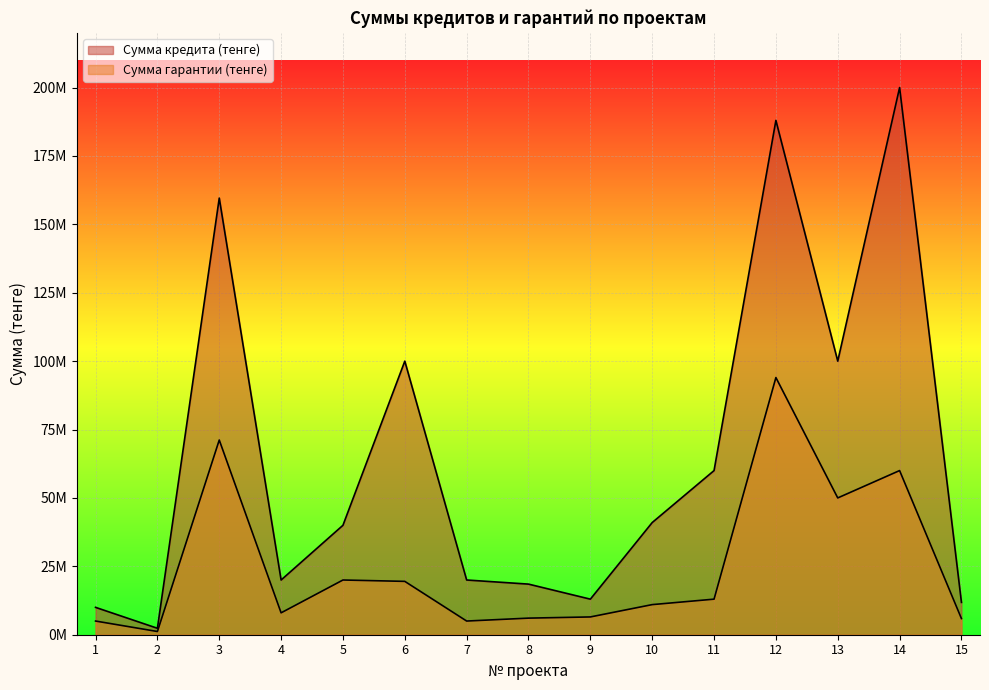

Reading right to left, transcribe all the data shown in this chart.

Сумма кредита (тенге): 15=11818660	14=200000000	13=100000000	12=188000000	11=60000000	10=41000000	9=13000000	8=18500000	7=20000000	6=100000000	5=40000000	4=20000000	3=159600000	2=2356000	1=10000000
Сумма гарантии (тенге): 15=5909330	14=60000000	13=50000000	12=94000000	11=13000000	10=11005000	9=6500000	8=6065800	7=5000000	6=19500000	5=20000000	4=8000000	3=71164700	2=1178000	1=5000000